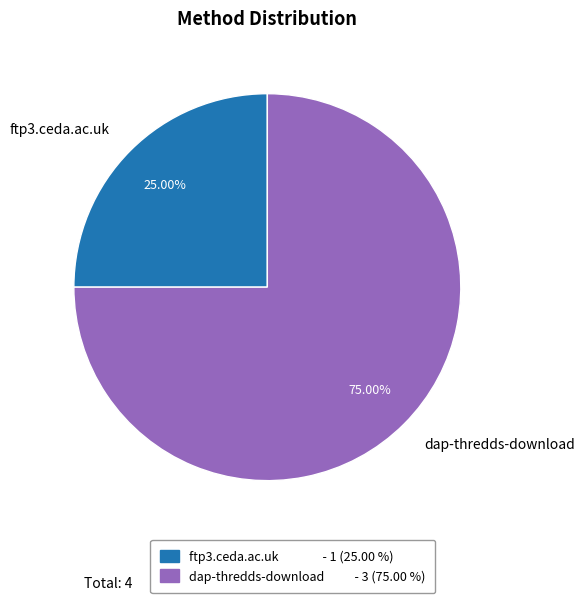

Which slice is the smallest?

ftp3.ceda.ac.uk